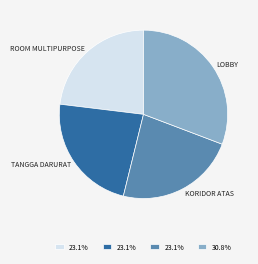

How many slices are in this pie chart?

4